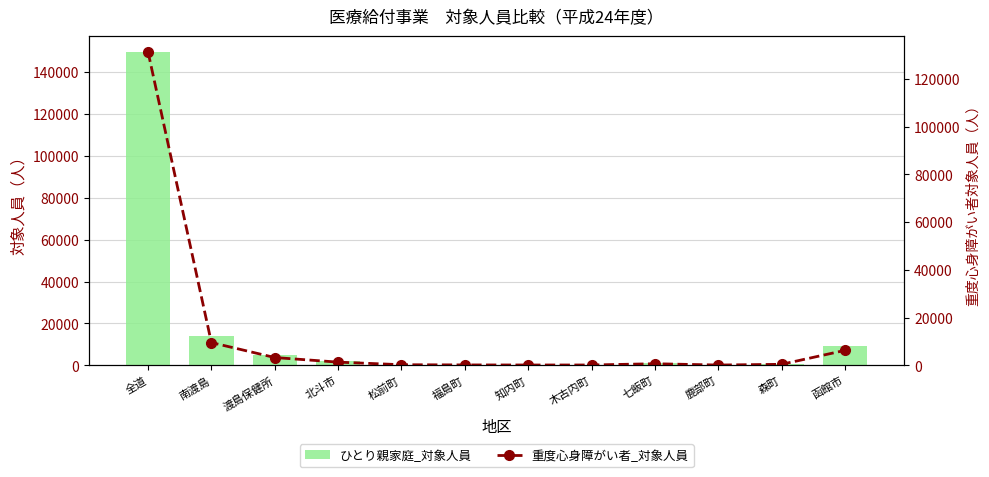

Where is 重度心身障がい者_対象人員 nearest to the value 65721?

南渡島